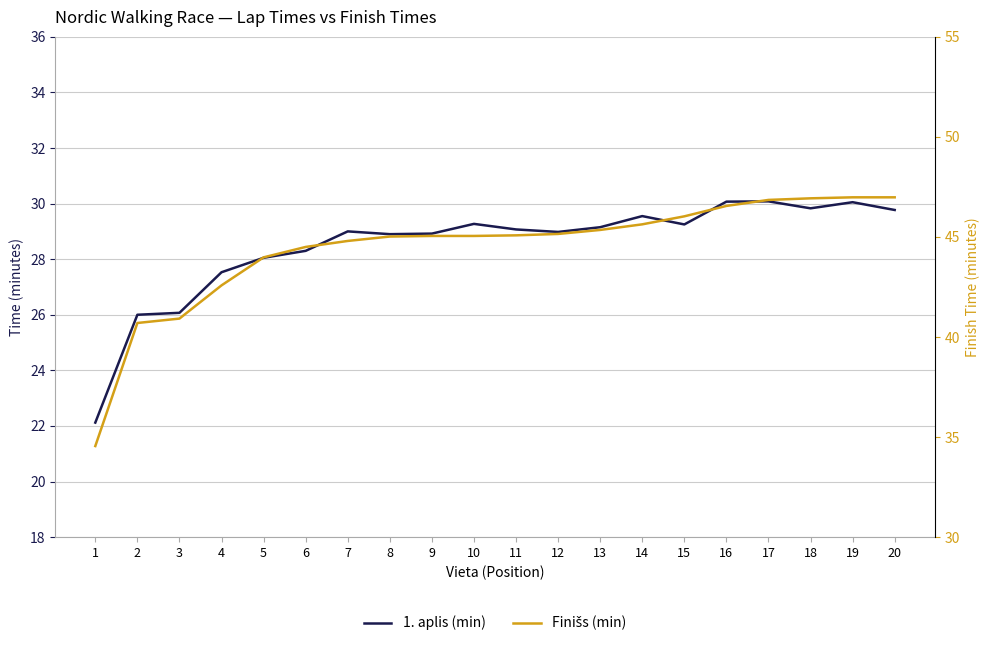

What is the greatest value displayed?

47.0